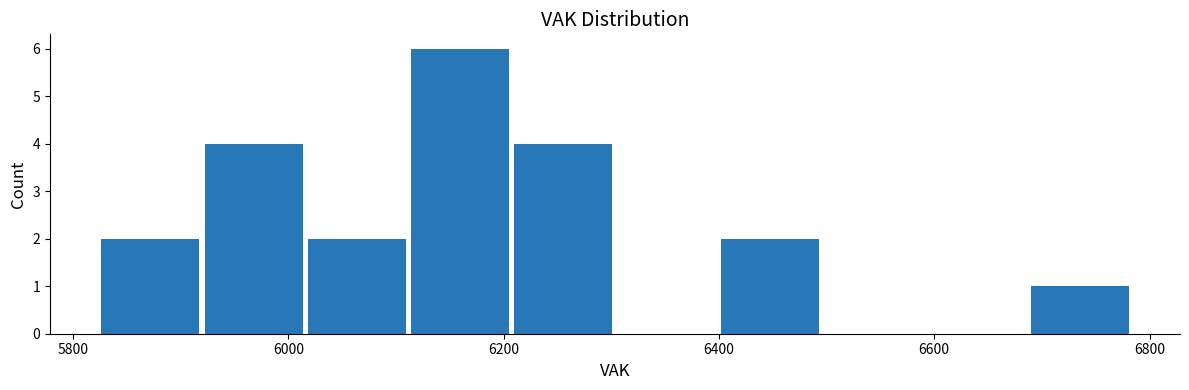

How tall is the bar that spans 6680 to 6780 on the x-axis? Neither the bar edges nor the heights are printed on the chart, so give them approximately, as read against the axes.

1